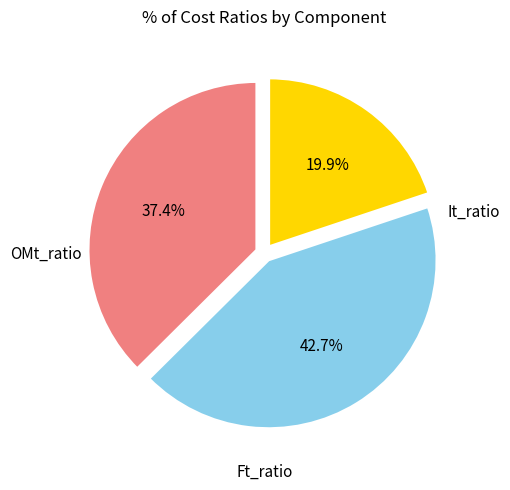

Is there any slice that represents more than half of the pie?

No